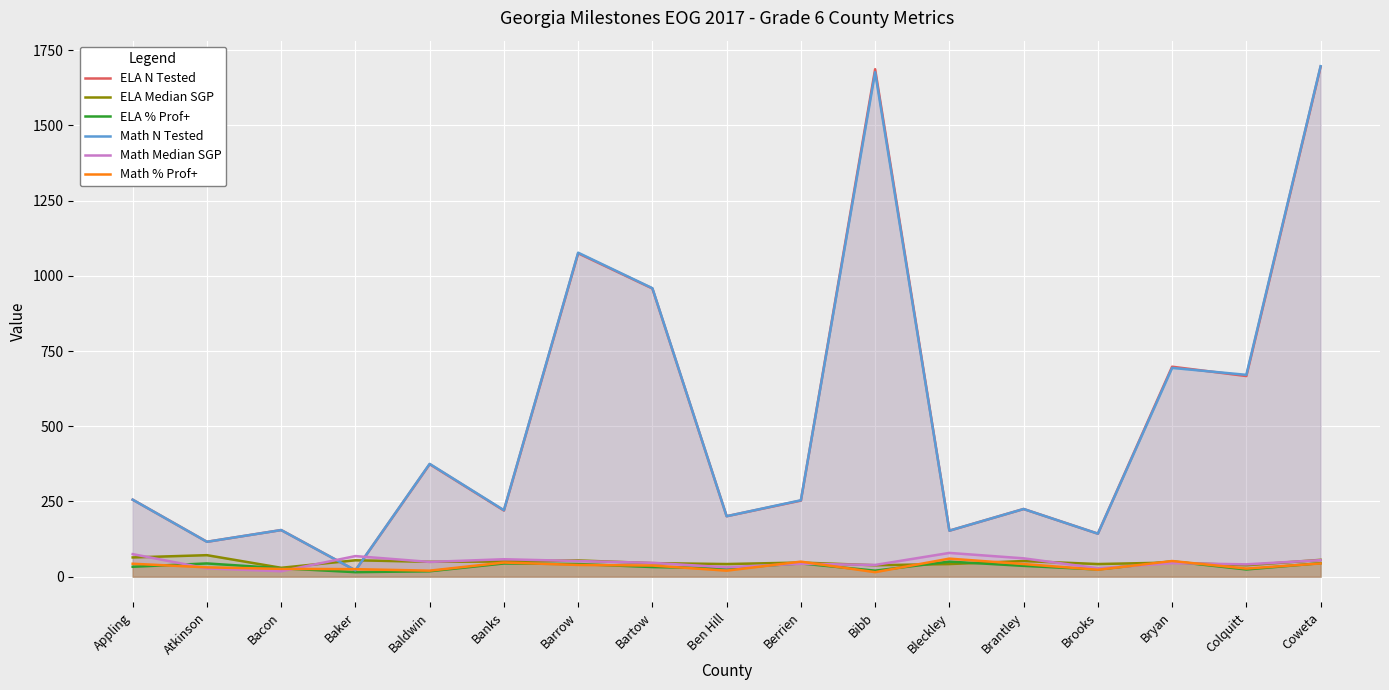

What is the total value across all series at Appling?

727.0